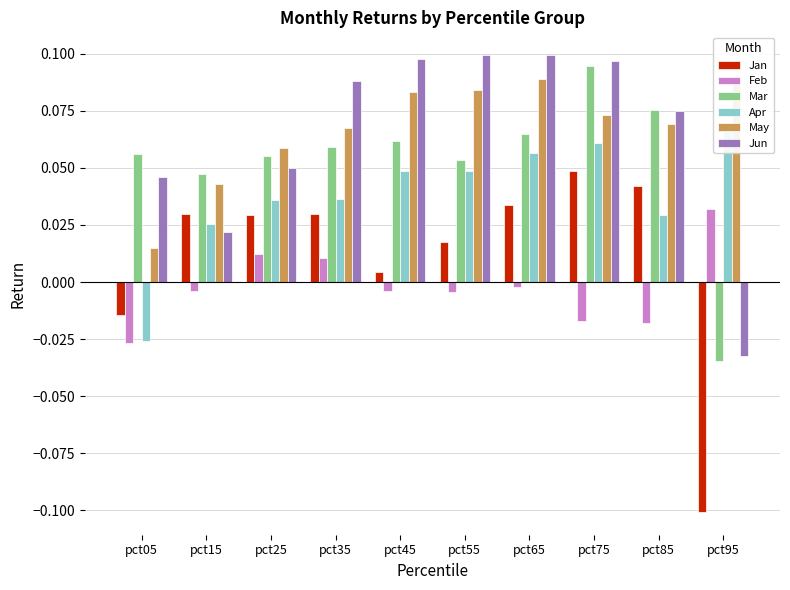

What are all the series names shown in the legend?

Jan, Feb, Mar, Apr, May, Jun